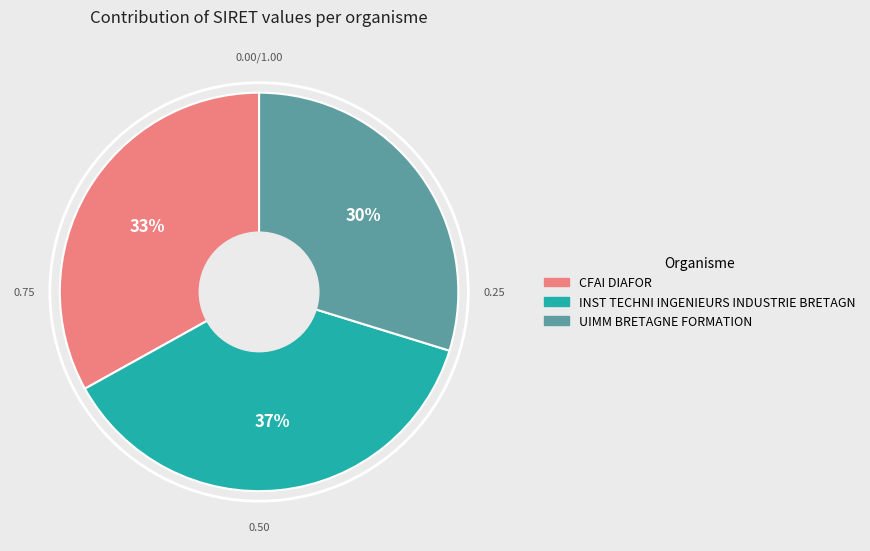

What is the largest slice in the pie chart?

INST TECHNI INGENIEURS INDUSTRIE BRETAGN